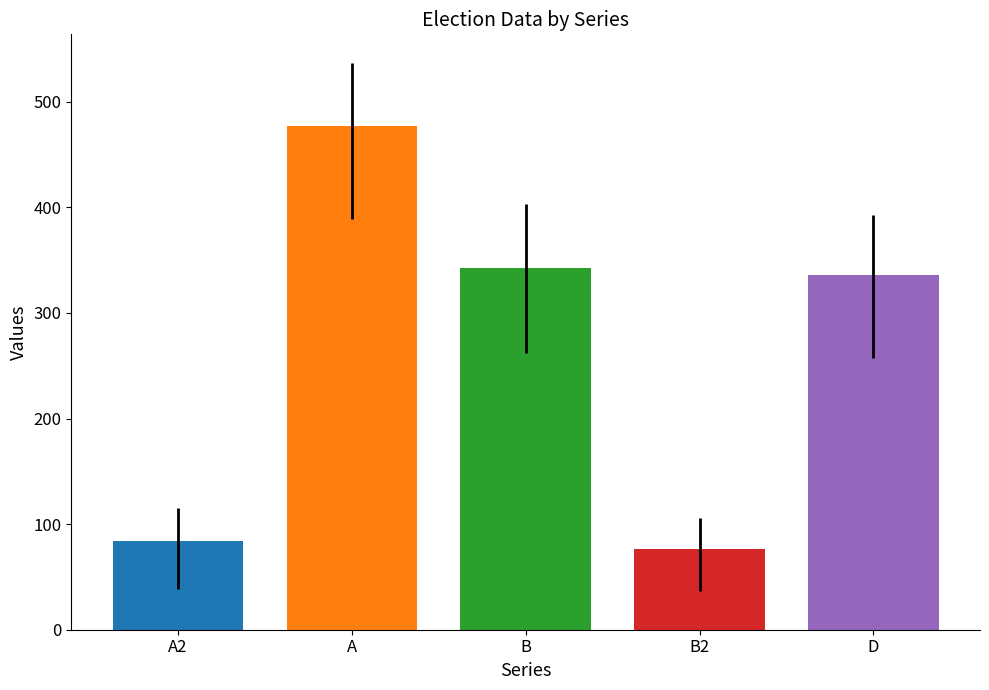

What is the smallest value displayed?

76.8